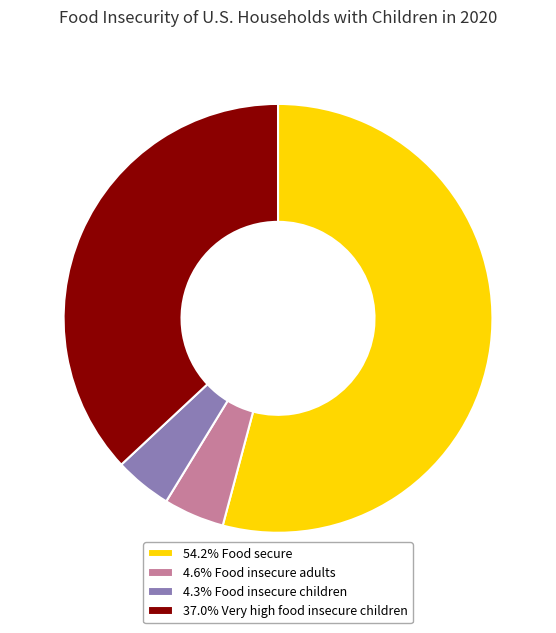

Is 54.2% Food secure the majority of the pie?

Yes